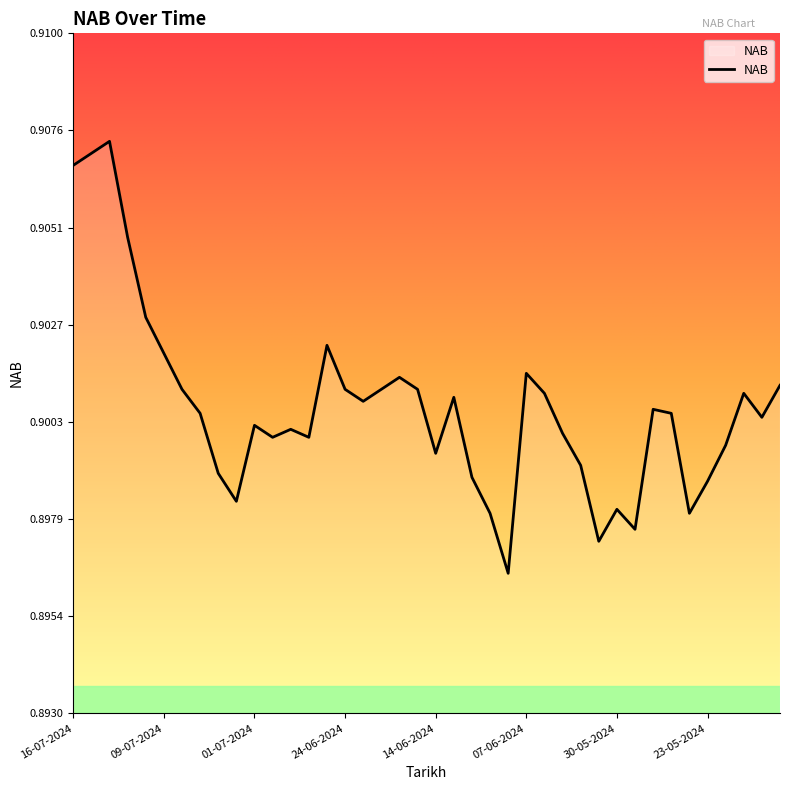

How many lines are shown in the chart?

1